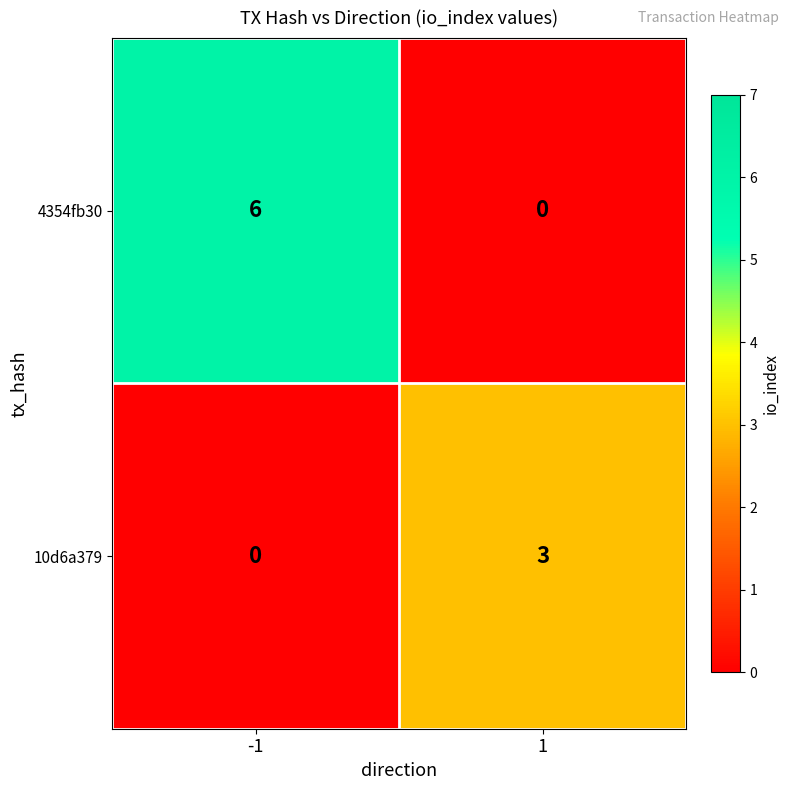

What is the sum of all 4354fb30 values?

6